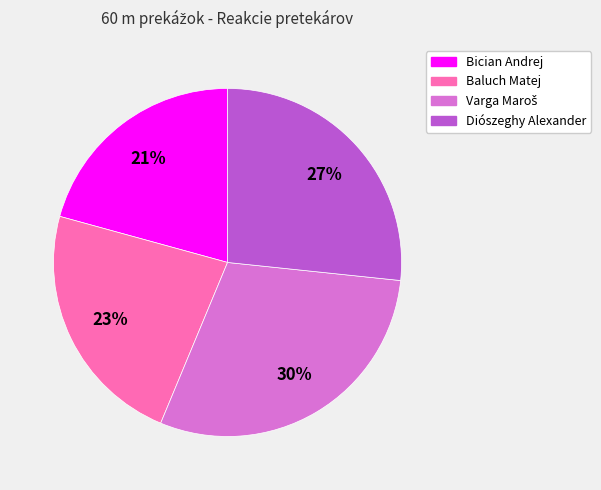

Does Diószeghy Alexander account for over 50% of the chart?

No